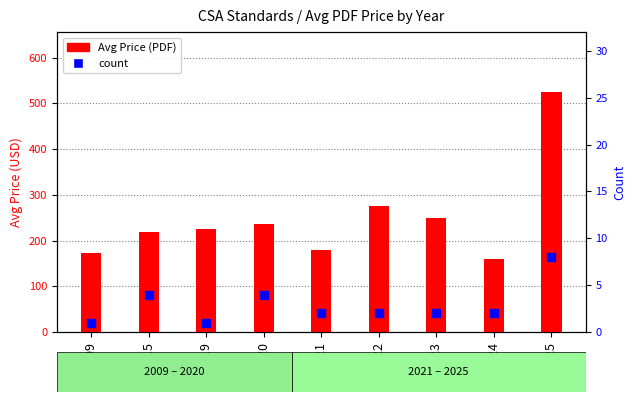

At how many categories does at least one series exceed 324?

1